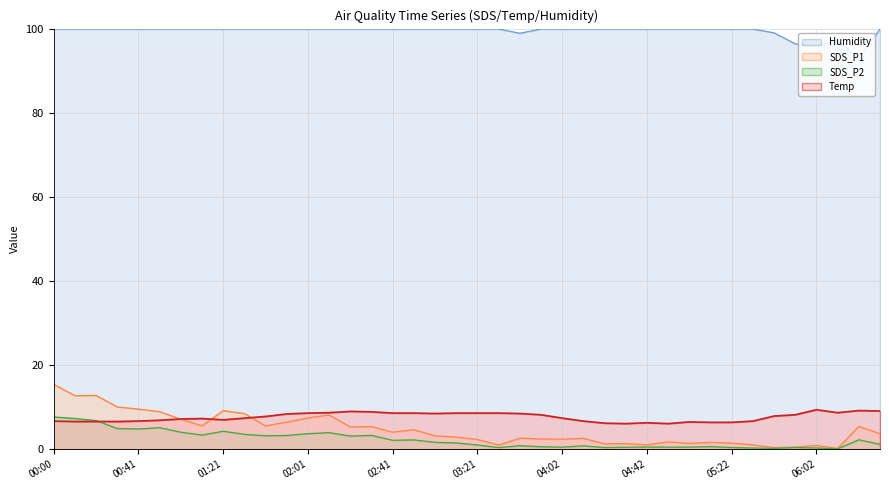

Which series has the widest spread of values?

SDS_P1